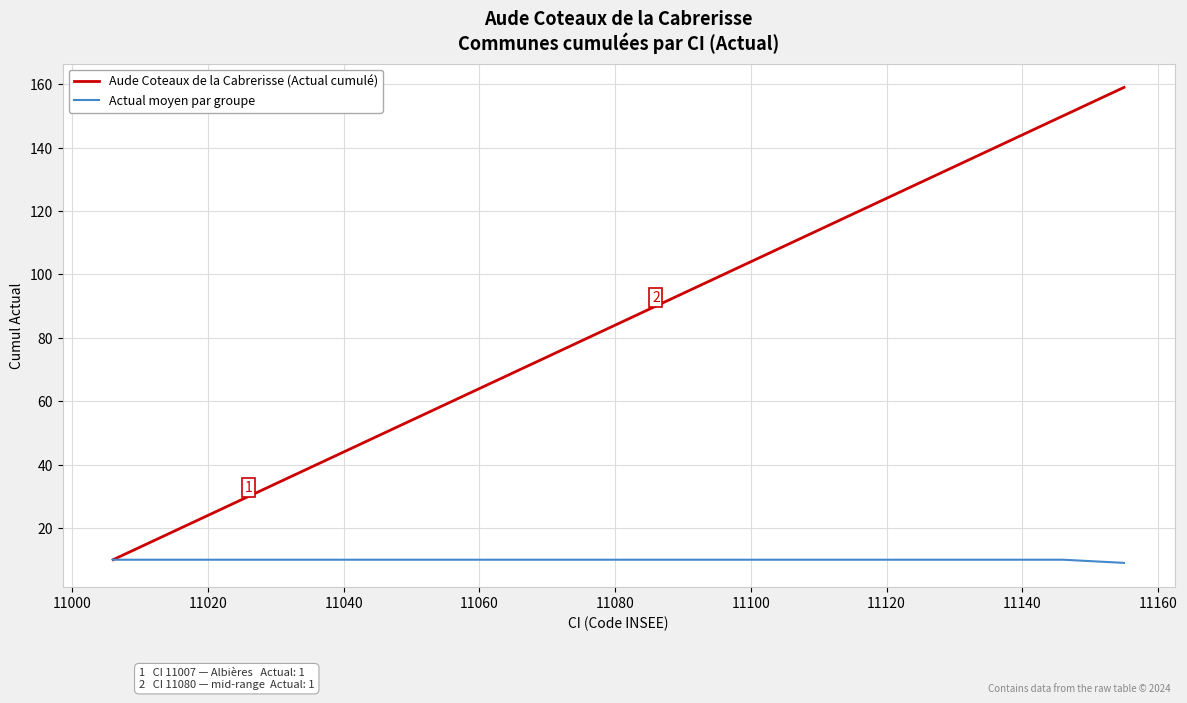

How many series are shown in this chart?

2